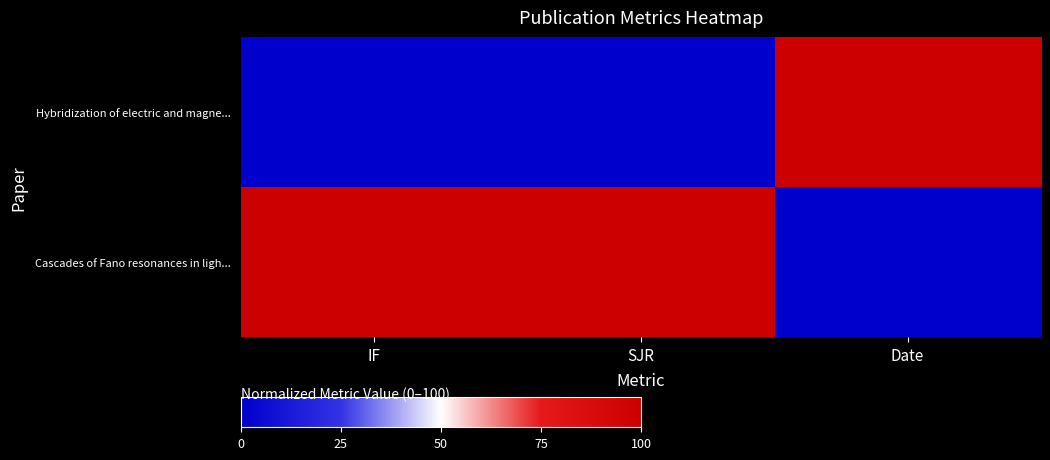

Which series changed the most between SJR and Date?

Hybridization of electric and magne...